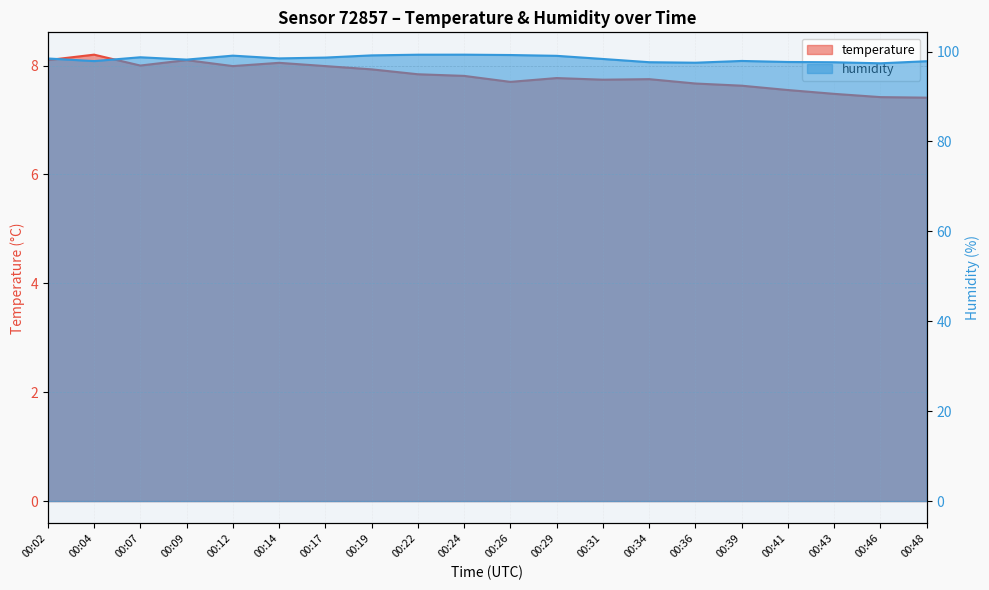

What is the difference between the maximum and minimum values in the humidity series?

1.9